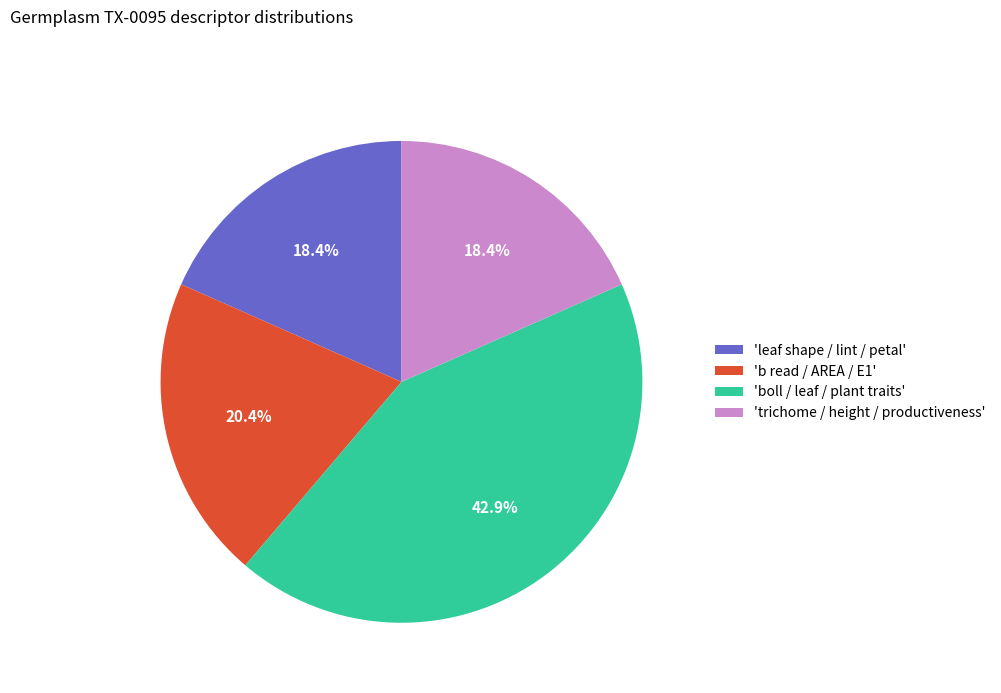

What is the largest slice in the pie chart?

'boll / leaf / plant traits'